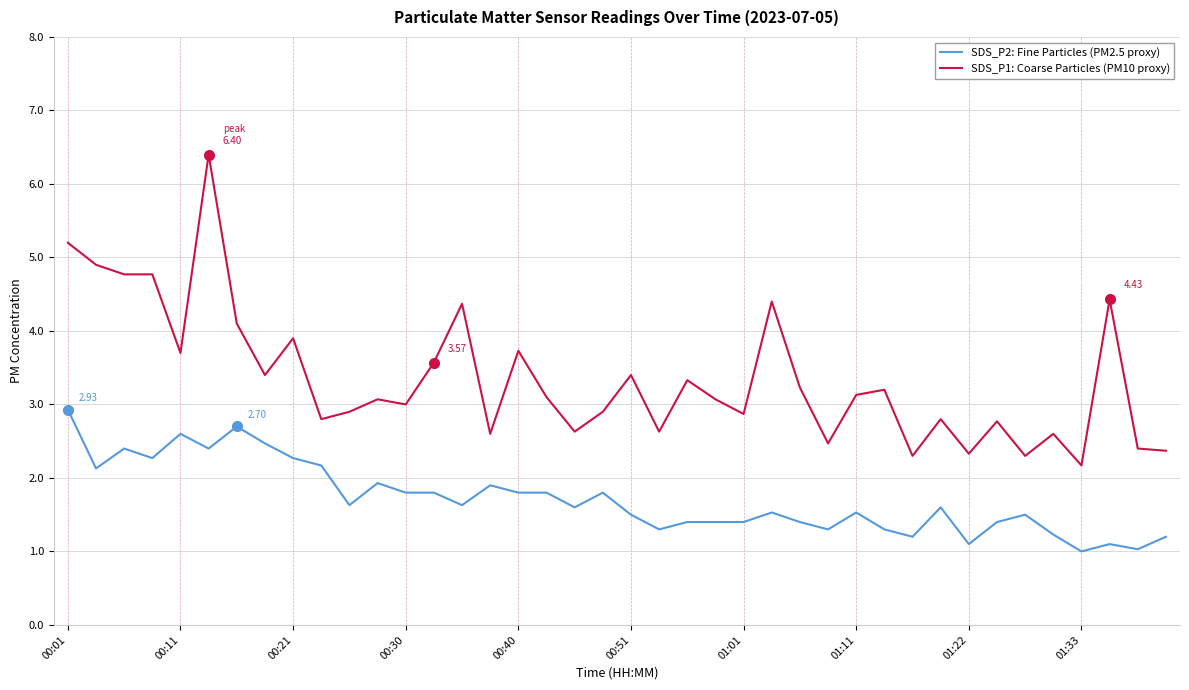

Which series has the largest total across all categories?

SDS_P1: Coarse Particles (PM10 proxy)